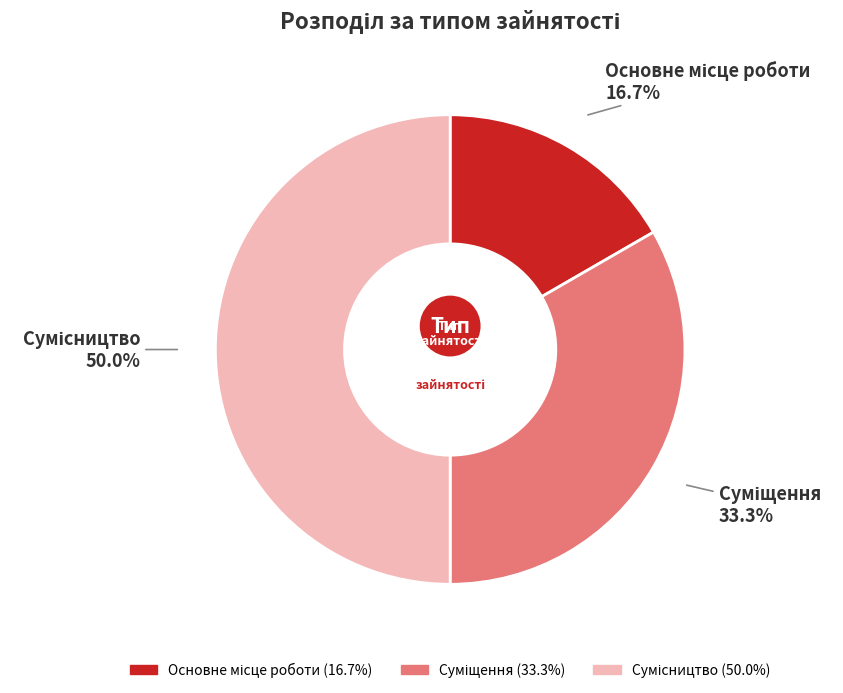

Count the number of slices in the pie.

3